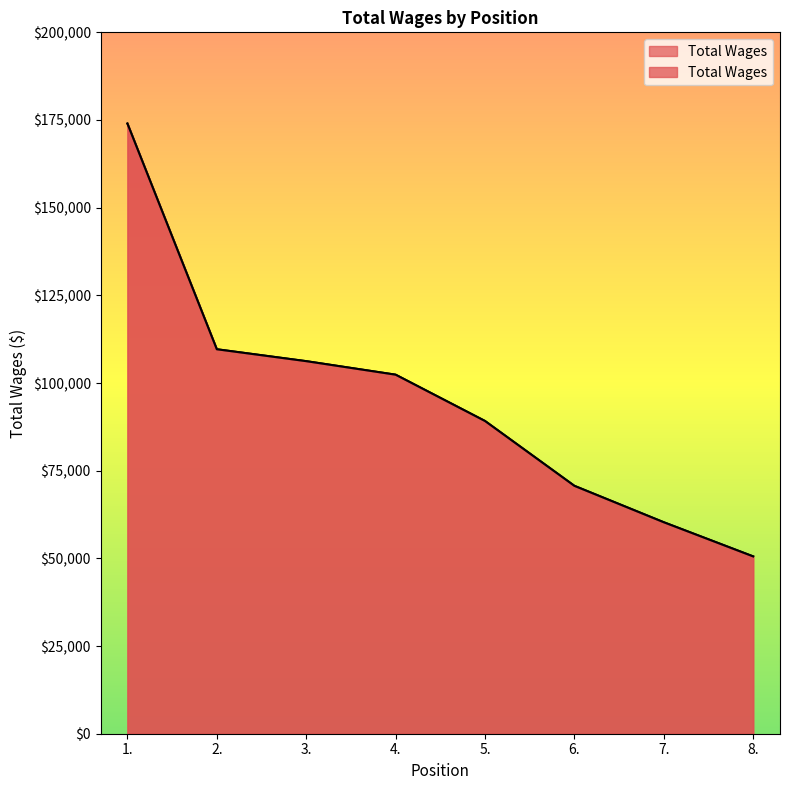

Reading right to left, extract all data points from this chart.

8.=50560	7.=60301	6.=70686	5.=89177	4.=102380	3.=106235	2.=109630	1.=173991